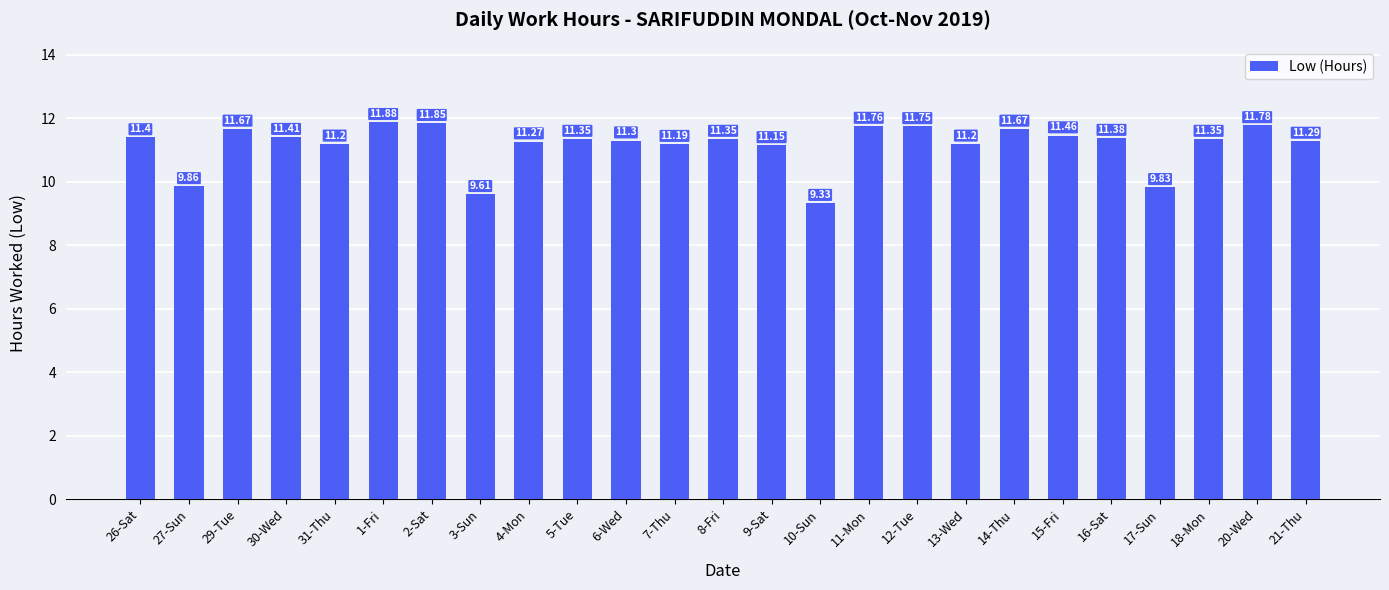

What is the ratio of the value at 21-Thu to the value at 1-Fri?

1.0